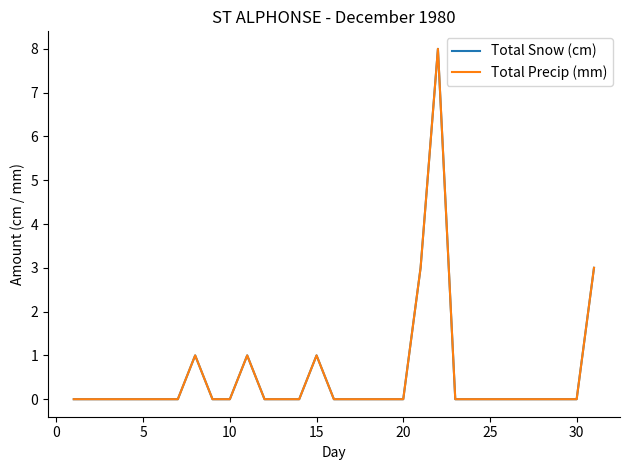

Which series has the largest range (max minus min)?

Total Snow (cm)